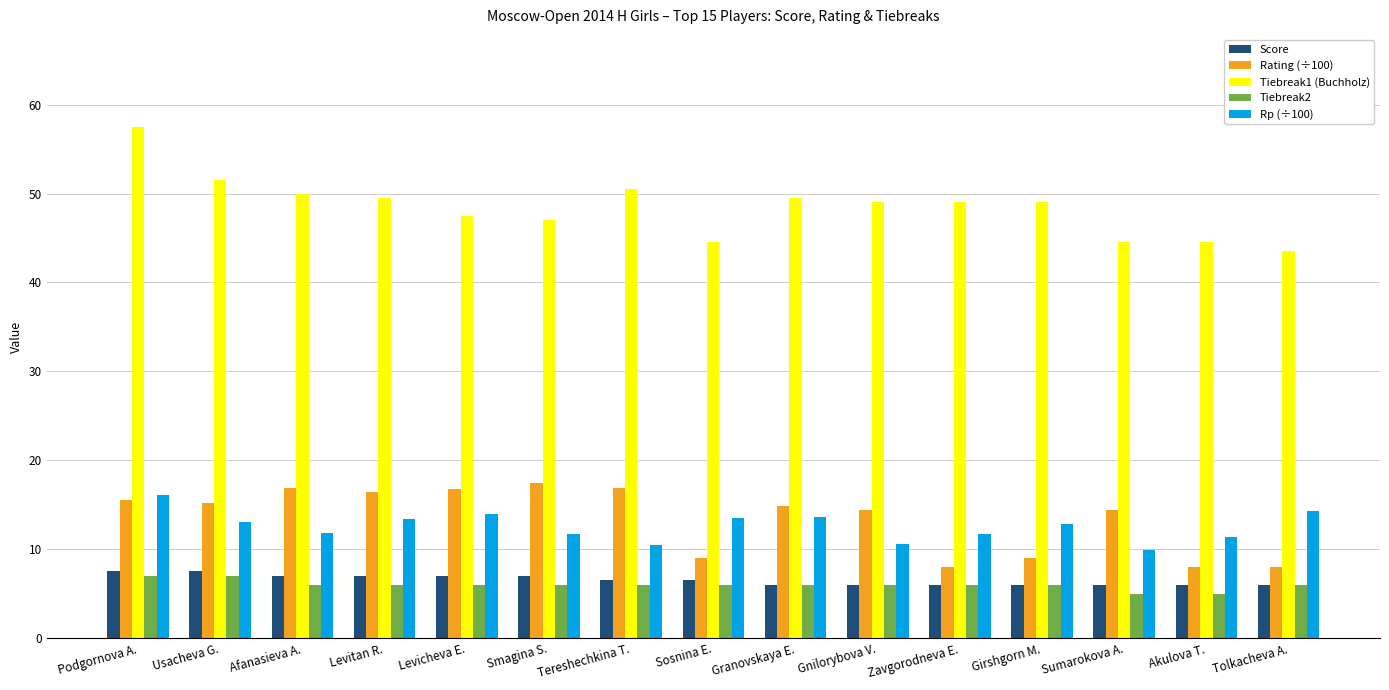

How many distinct data groups are displayed?

5